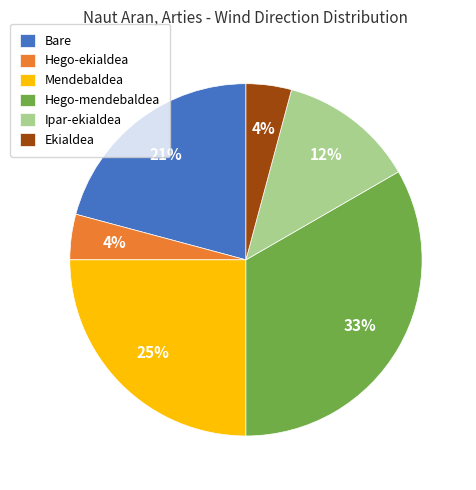

Which category has the biggest portion of the pie?

Hego-mendebaldea